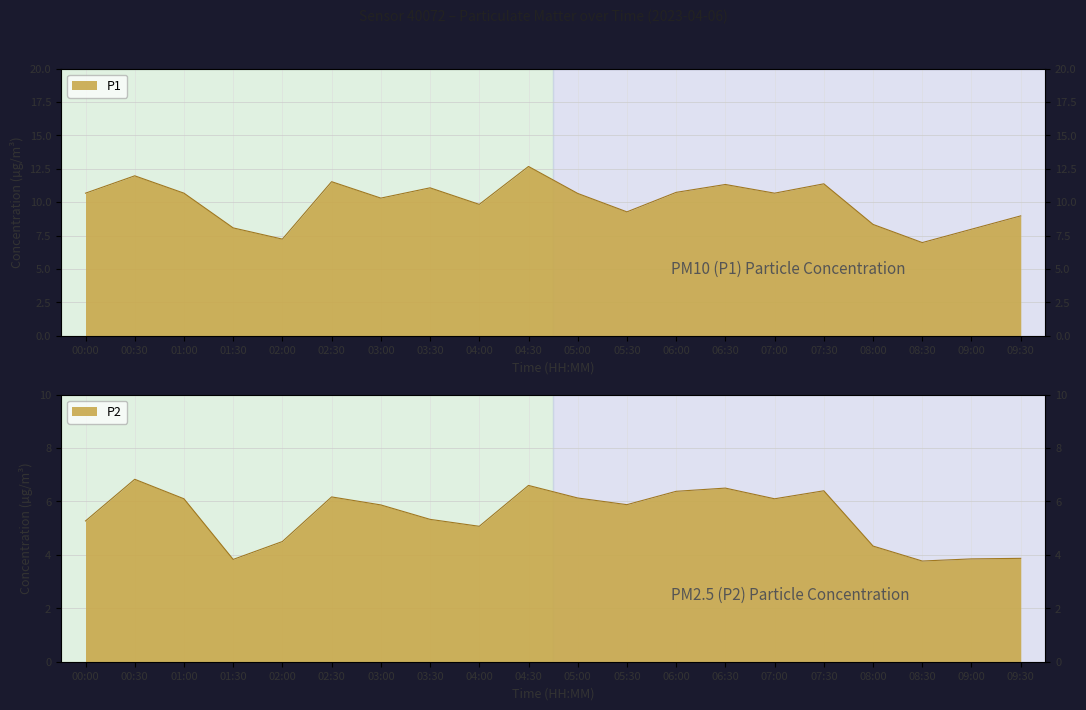

What is the difference between the highest and lowest values at 06:00?

4.4